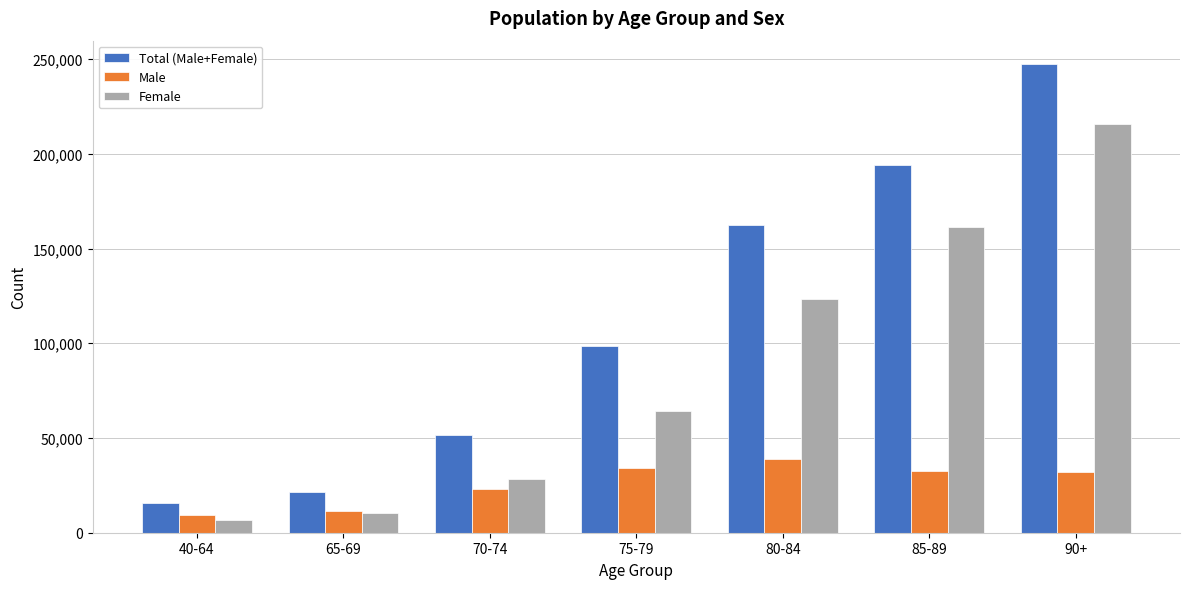

Rank the series by their maximum value, from highest to lowest.

Total (Male+Female), Female, Male